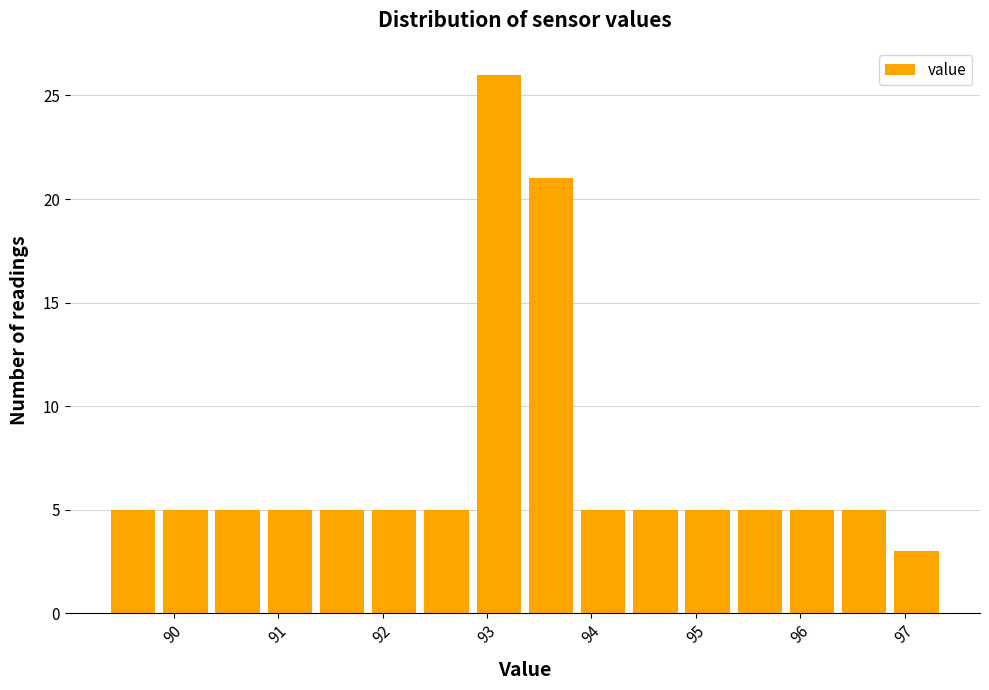

Reading left to right, transcribe this chart: for each bar, give the range it covers on the x-axis and its height. The values are not printed on the chart, so give them approximately, as read against the axis.

89.4 to 89.9: 5
89.9 to 90.4: 5
90.4 to 90.9: 5
90.9 to 91.4: 5
91.4 to 91.9: 5
91.9 to 92.4: 5
92.4 to 92.9: 5
92.9 to 93.4: 26
93.4 to 93.9: 21
93.9 to 94.4: 5
94.4 to 94.9: 5
94.9 to 95.4: 5
95.4 to 95.9: 5
95.9 to 96.4: 5
96.4 to 96.9: 5
96.9 to 97.4: 3